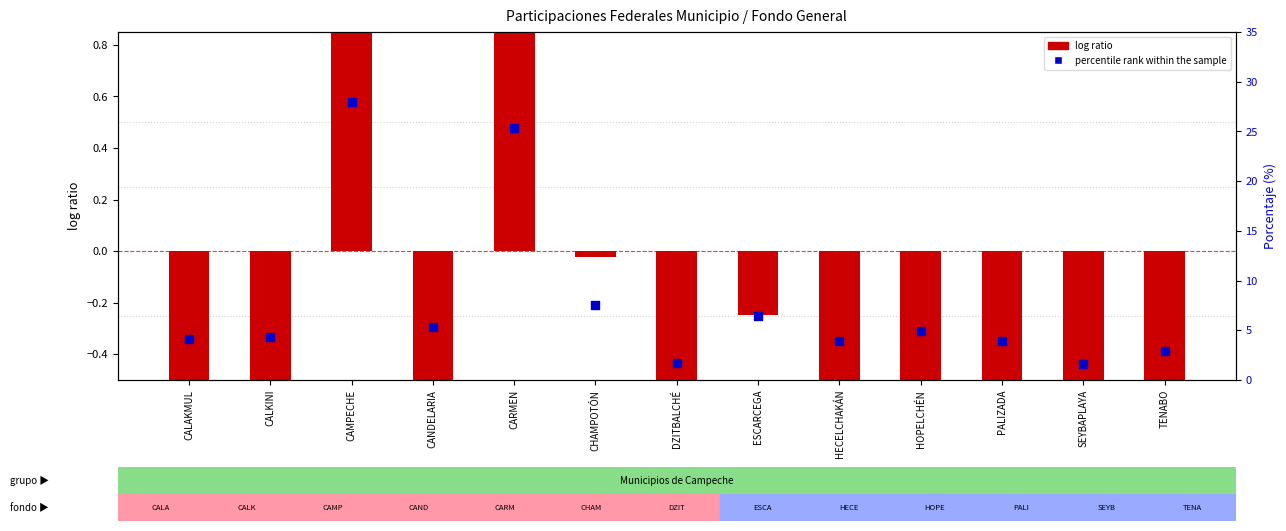

Which series has the widest spread of Y values?

percentile rank within the sample